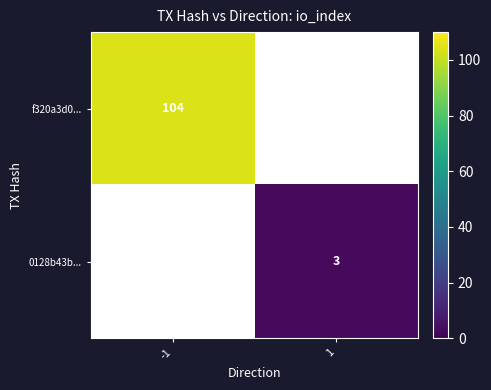

At how many categories does at least one series exceed 28?

1